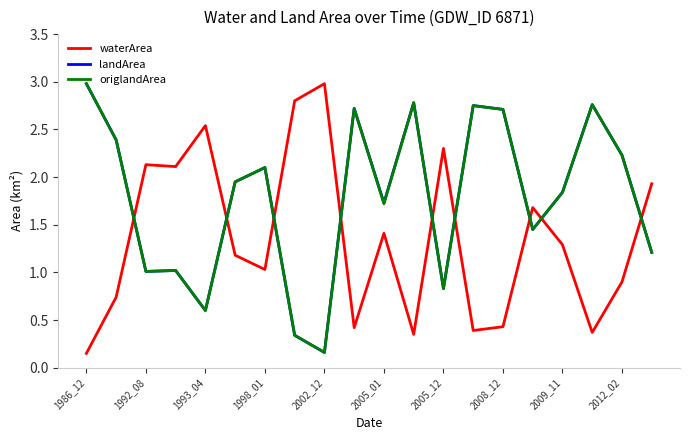

What is the highest value of the origlandArea series?

3.0